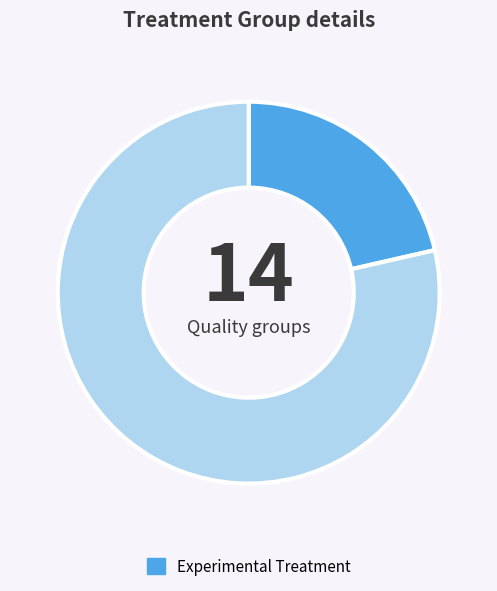

Is there any slice that represents more than half of the pie?

Yes